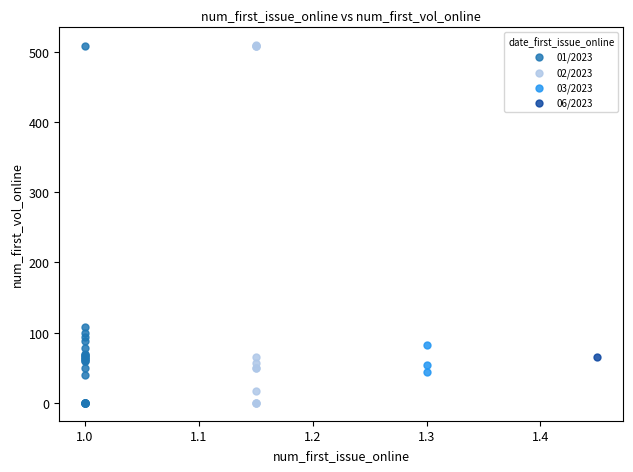

What are all the series names shown in the legend?

01/2023, 02/2023, 03/2023, 06/2023